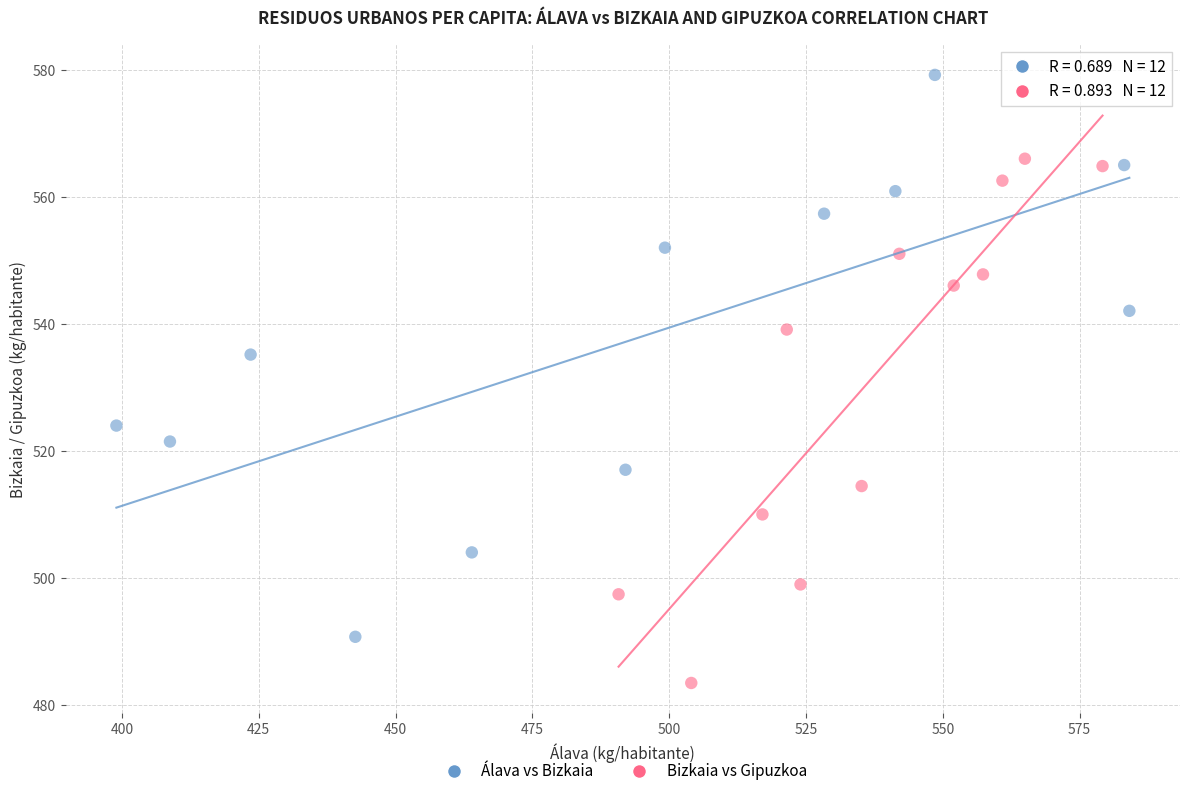

What are all the series names shown in the legend?

Álava vs Bizkaia, Bizkaia vs Gipuzkoa